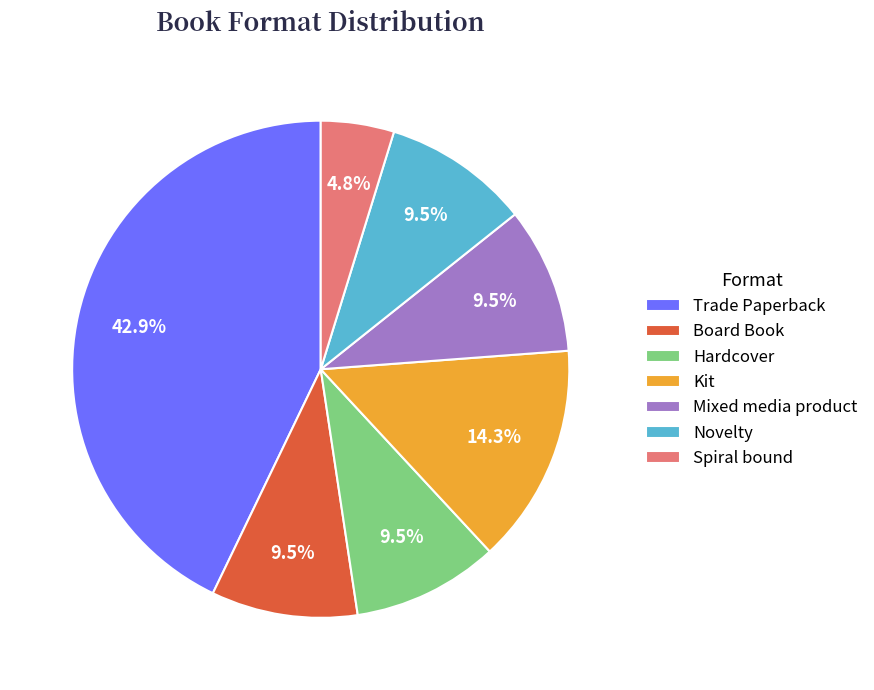

What is the ratio of the value at Kit to the value at Spiral bound?

3.0